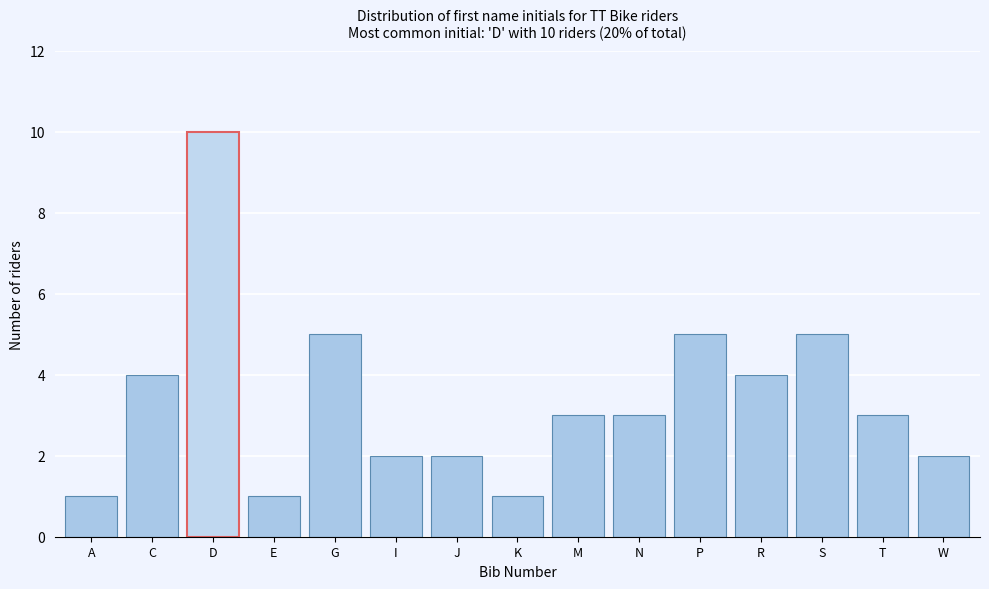

Reading left to right, what are all the values shown in this chart?

1	4	10	1	5	2	2	1	3	3	5	4	5	3	2